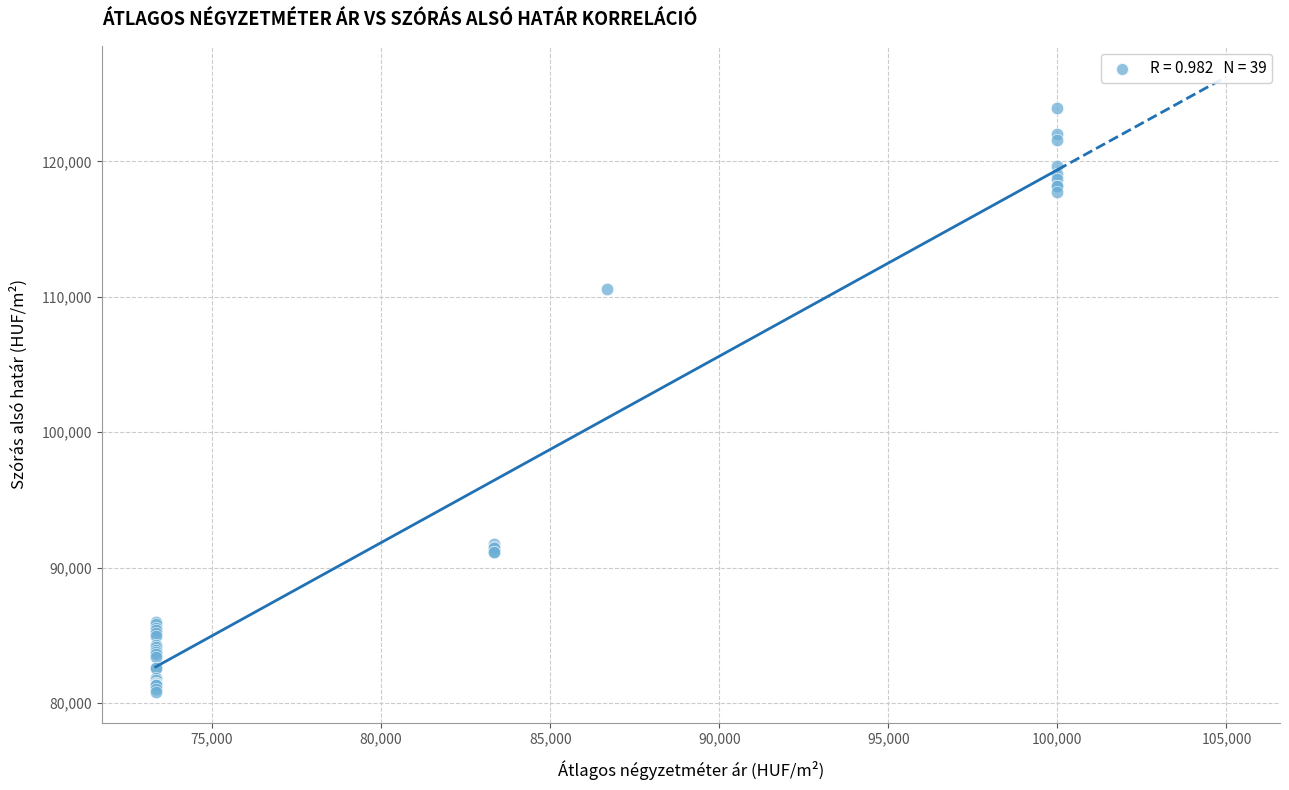

What Y value in the scatter plot is closest to 102368?

110583